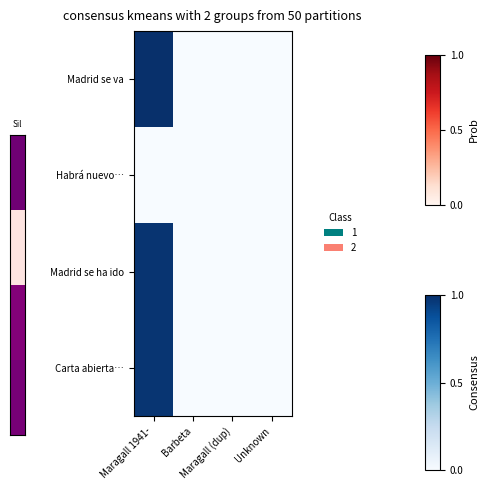

Which has a higher value, Barbeta or Maragall (dup)?

Barbeta